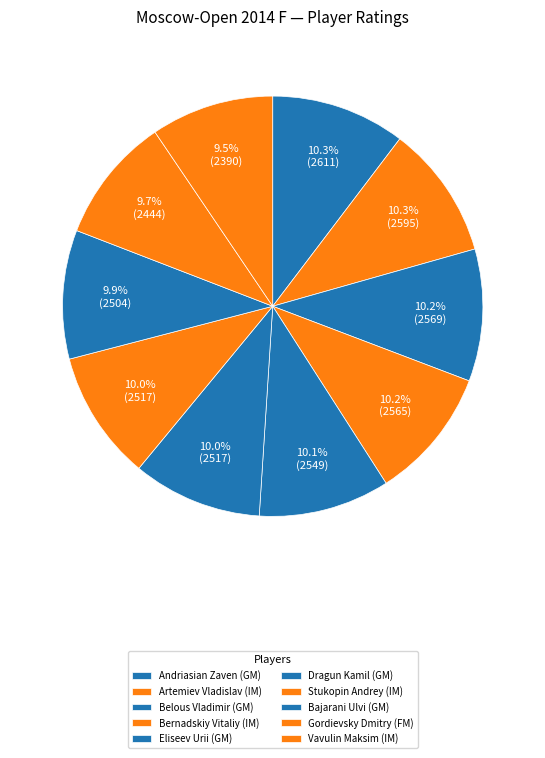

How many segments does this pie chart have?

10